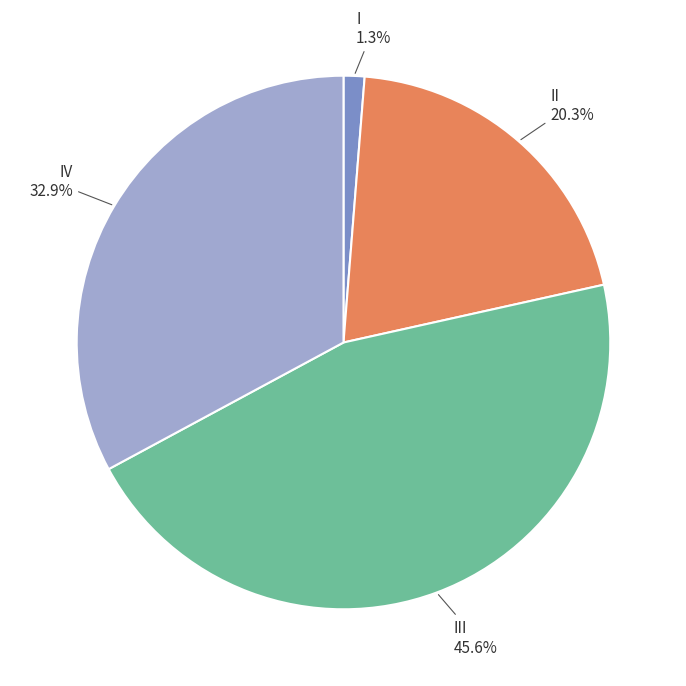

Does any single category account for the majority?

No